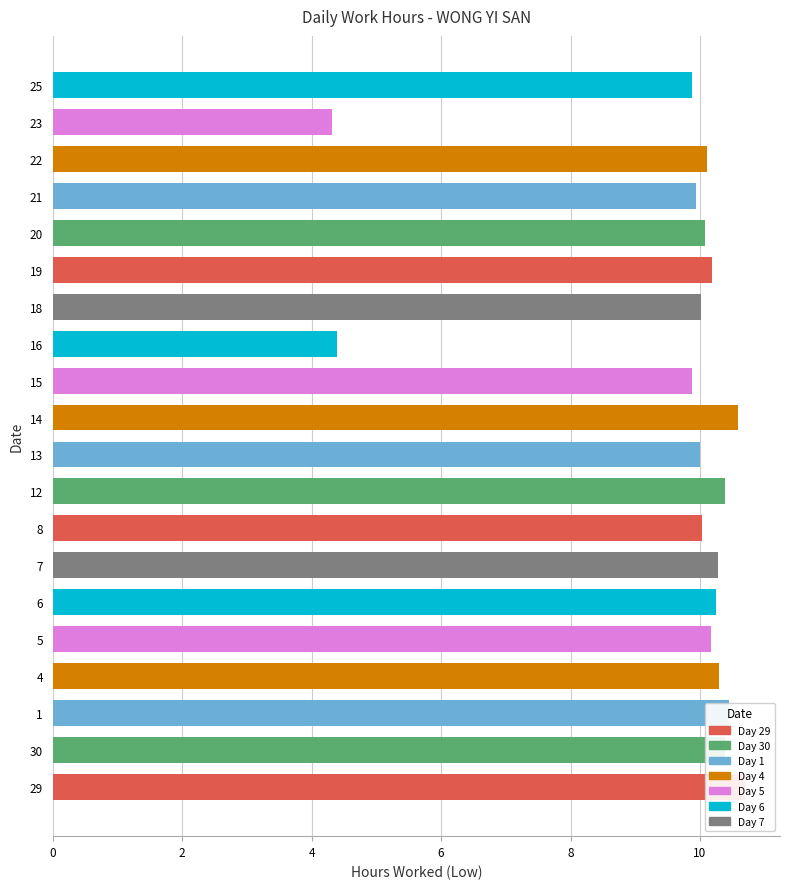

What is the minimum value shown in the chart?

4.3